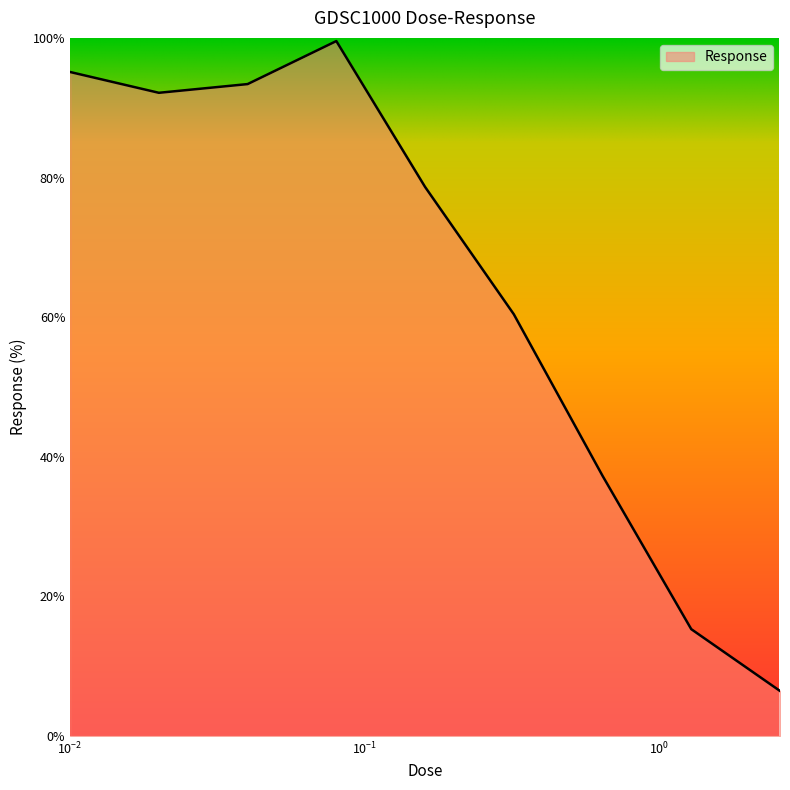

What is the greatest value displayed?

99.5